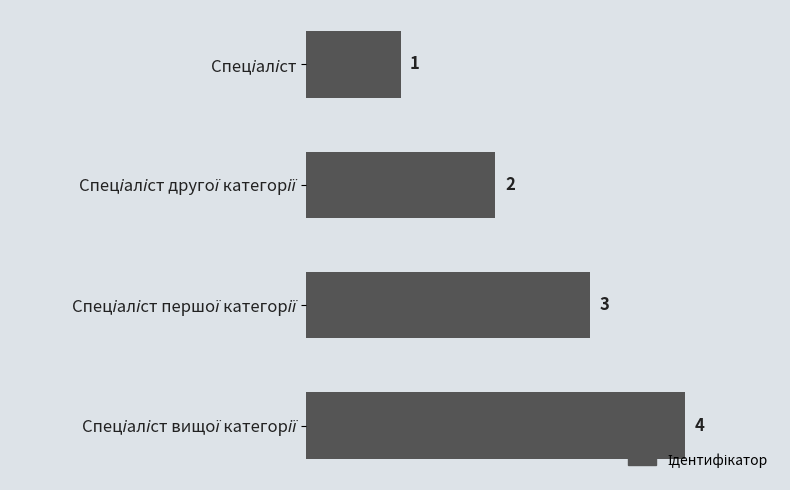

Count the values in the range 2 to 4.

3